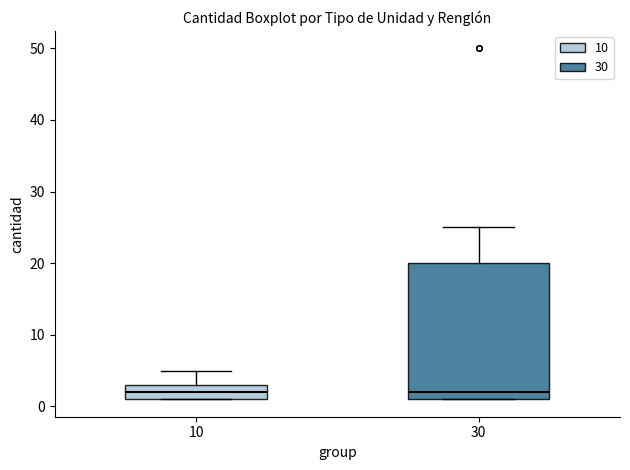

Reading left to right, read every box against the y-axis: the position of its median line, the range the box covers, and the ends of its whiskers. The values are not printed on the chart, so give them approximately, as read against the axis.

10: median 2, box 1 to 3, whiskers 1 to 5
30: median 2, box 1 to 20, whiskers 1 to 25